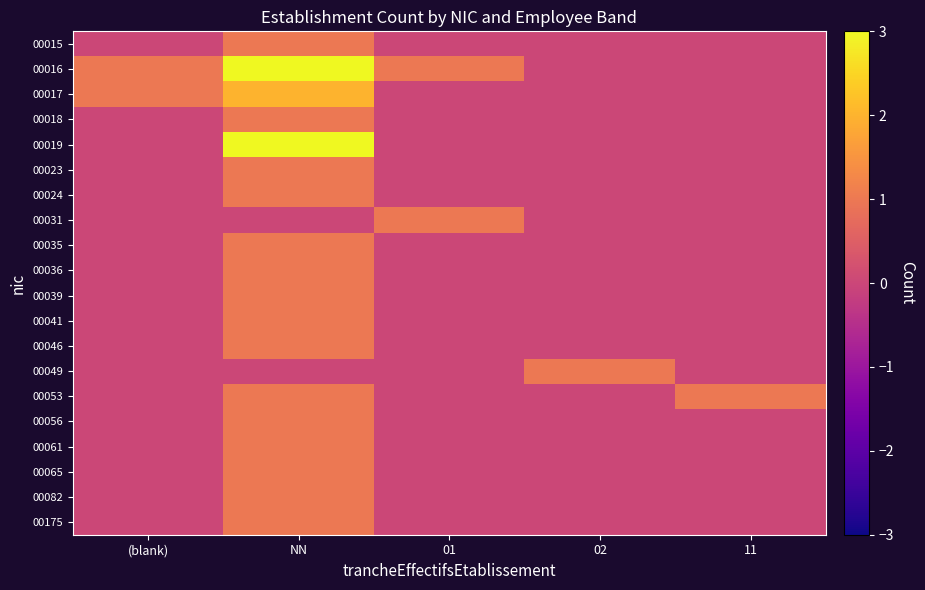

At how many categories does at least one series exceed 2?

1